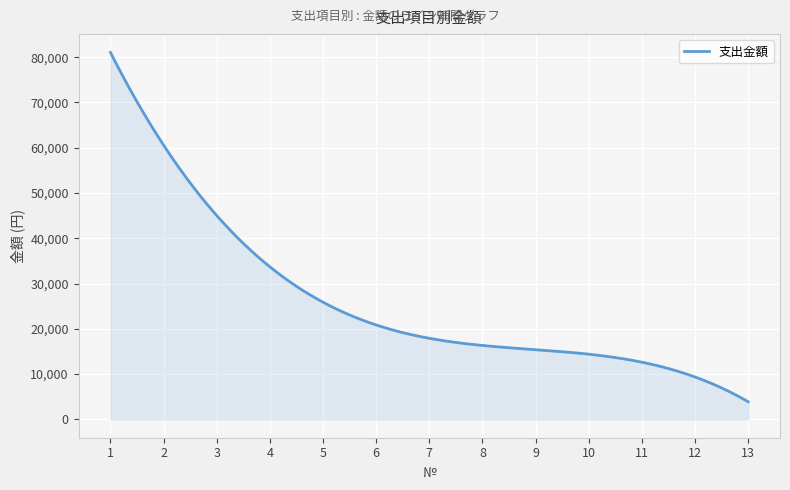

What is the greatest value displayed?

81034.5